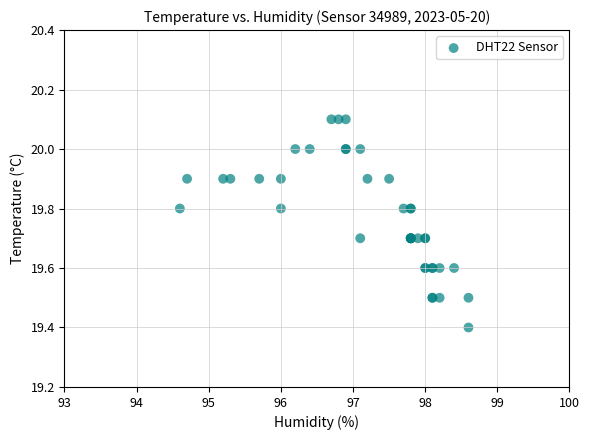

What Y value in the scatter plot is closest to 19?

19.4